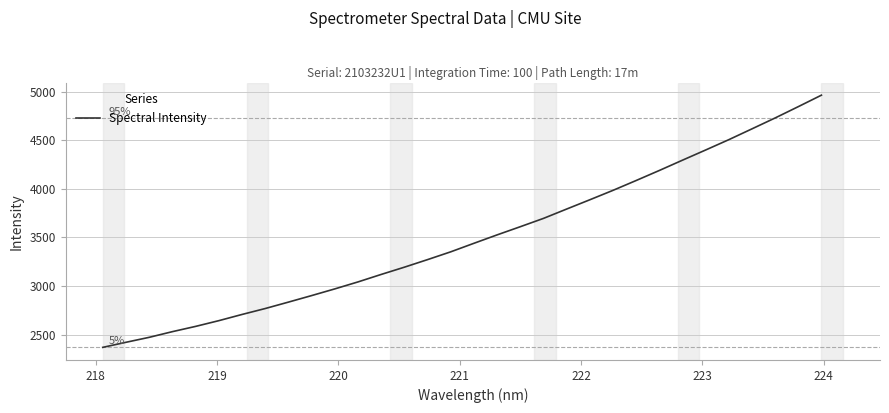

What is the smallest value displayed?

2368.2